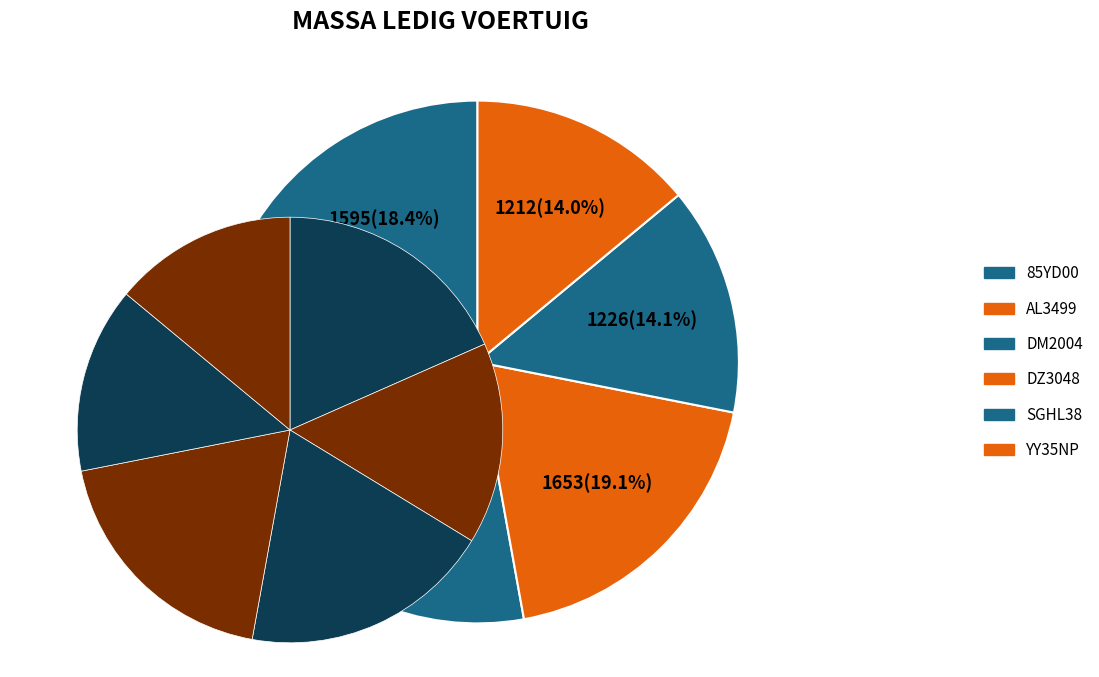

What percentage do 85YD00 and DM2004 together represent?

37.5%